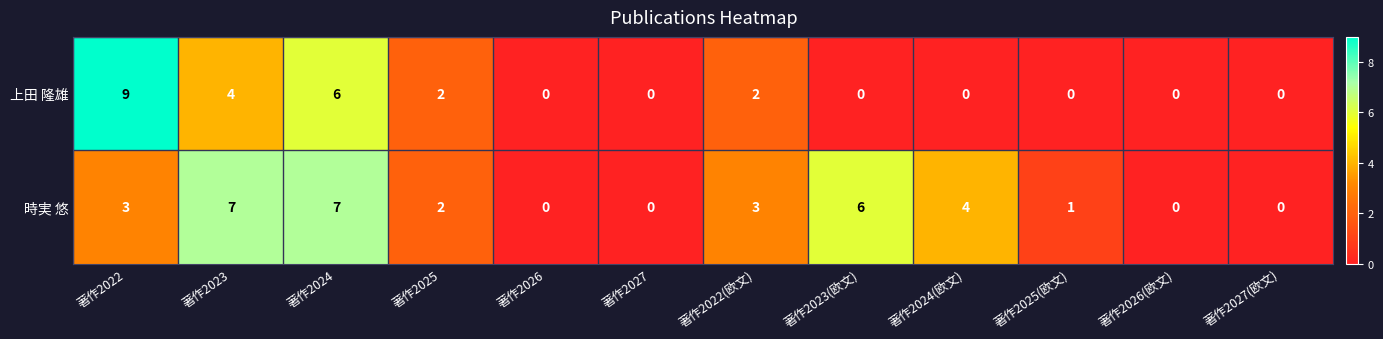

What is the difference between the 時実 悠 values at 著作2025 and 著作2023?

5